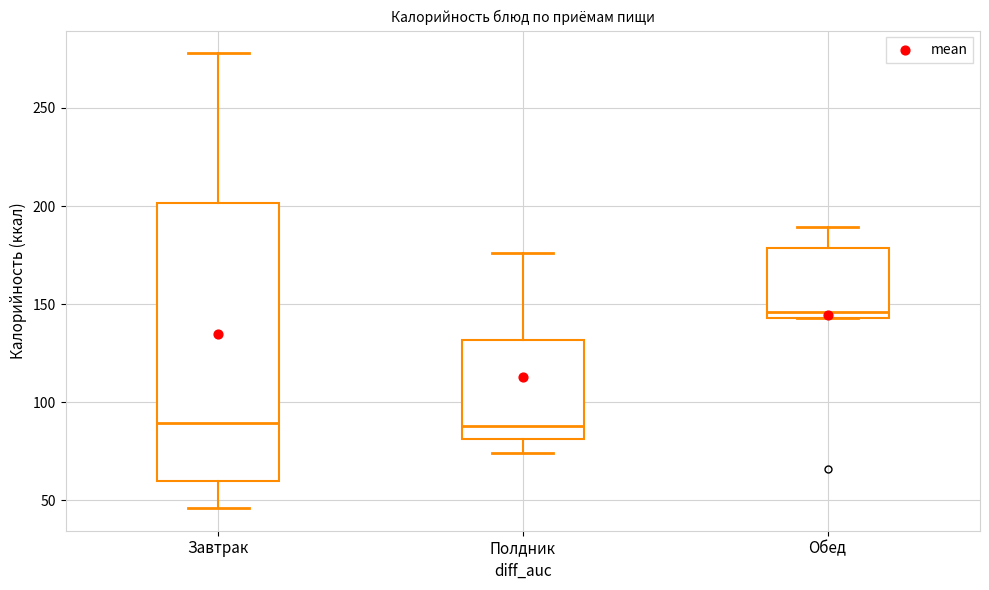

Reading left to right, read every box against the y-axis: the position of its median line, the range the box covers, and the ends of its whiskers. The values are not printed on the chart, so give them approximately, as read against the axis.

Завтрак: median 90, box 60 to 200, whiskers 45 to 280
Полдник: median 90, box 80 to 130, whiskers 75 to 175
Обед: median 145 (just above the box's lower edge), box 145 to 180, whiskers 145 to 190